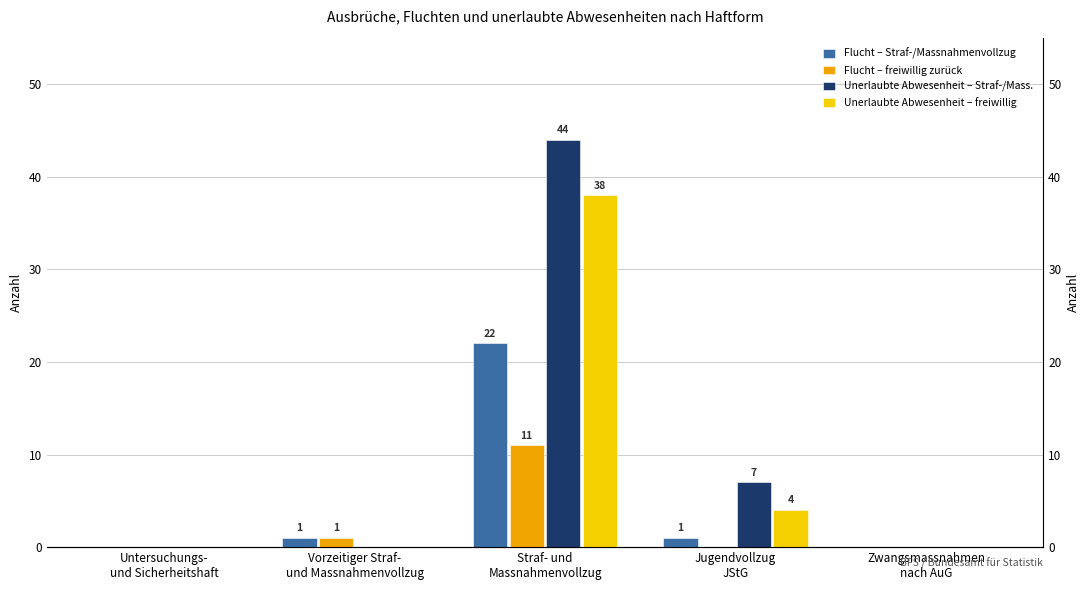

Where is Flucht – freiwillig zurück nearest to the value 5?

Vorzeitiger Straf-
und Massnahmenvollzug